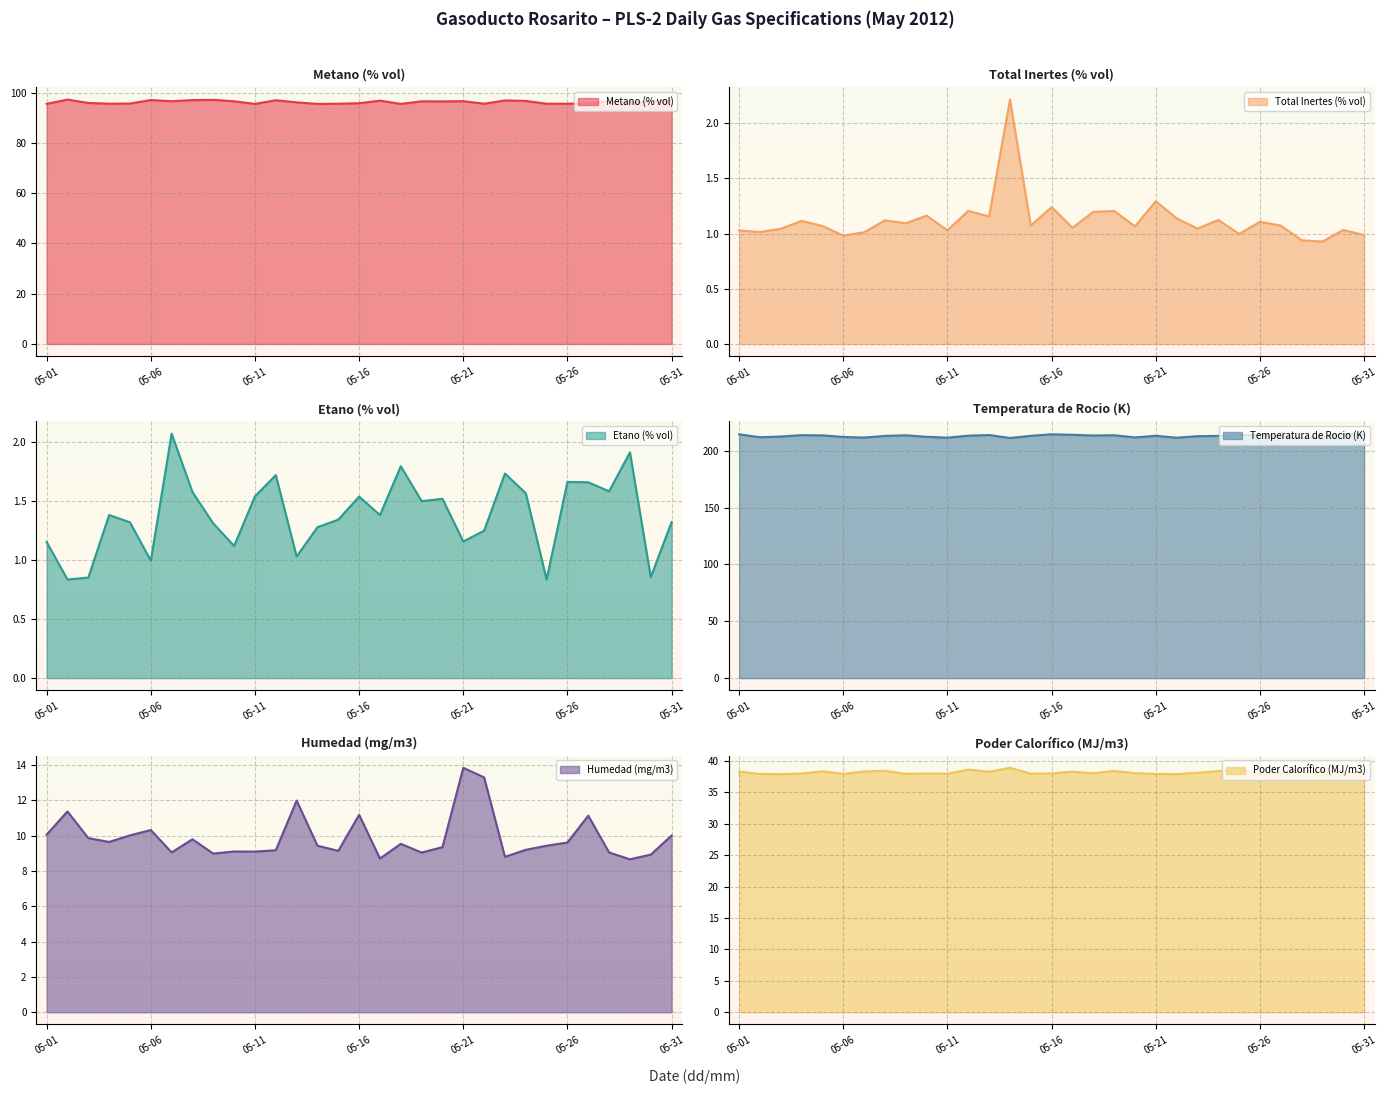

What is the sum of all Total Inertes (% vol) values?

34.8